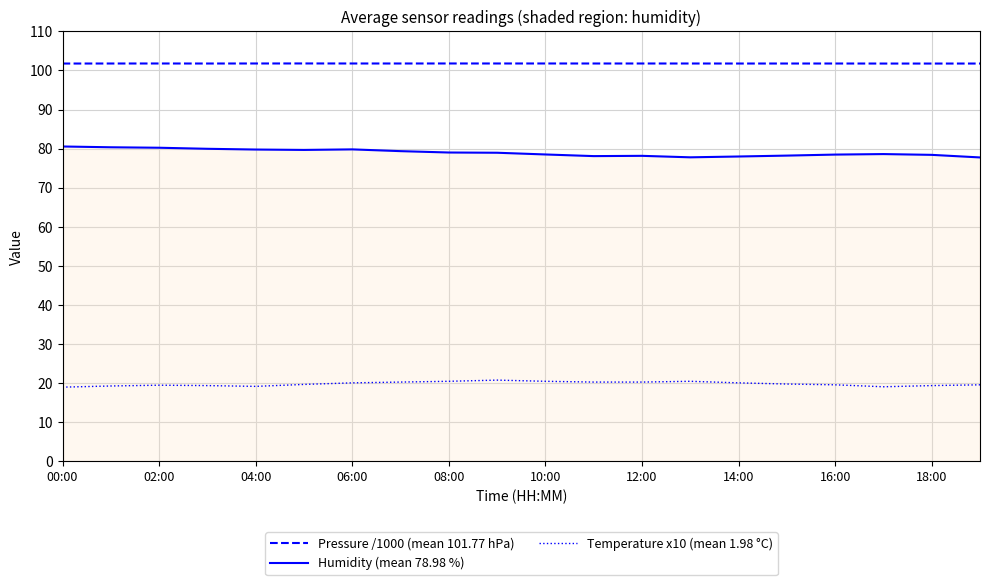

Which series has the largest range (max minus min)?

Humidity (mean 78.98 %)